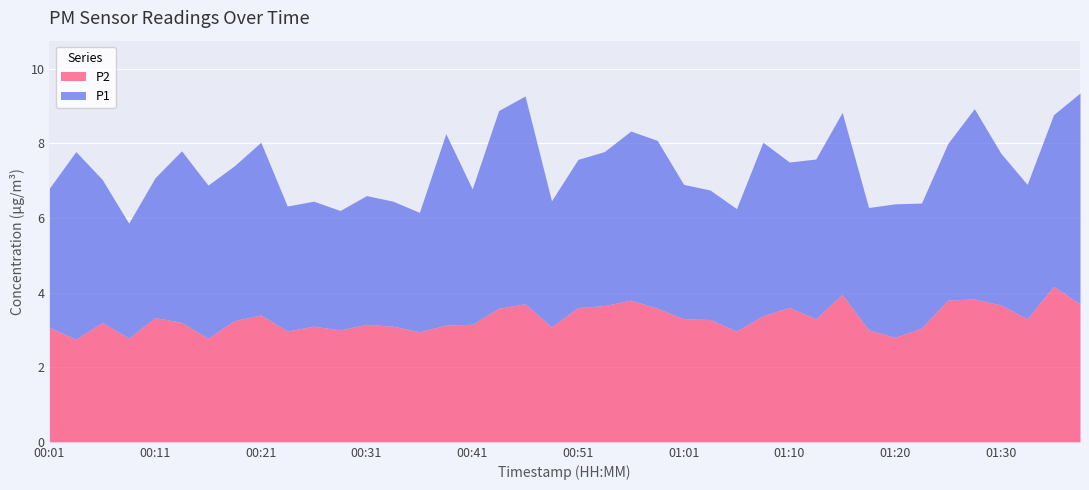

What is the label of the 3rd point from the right?

01:33